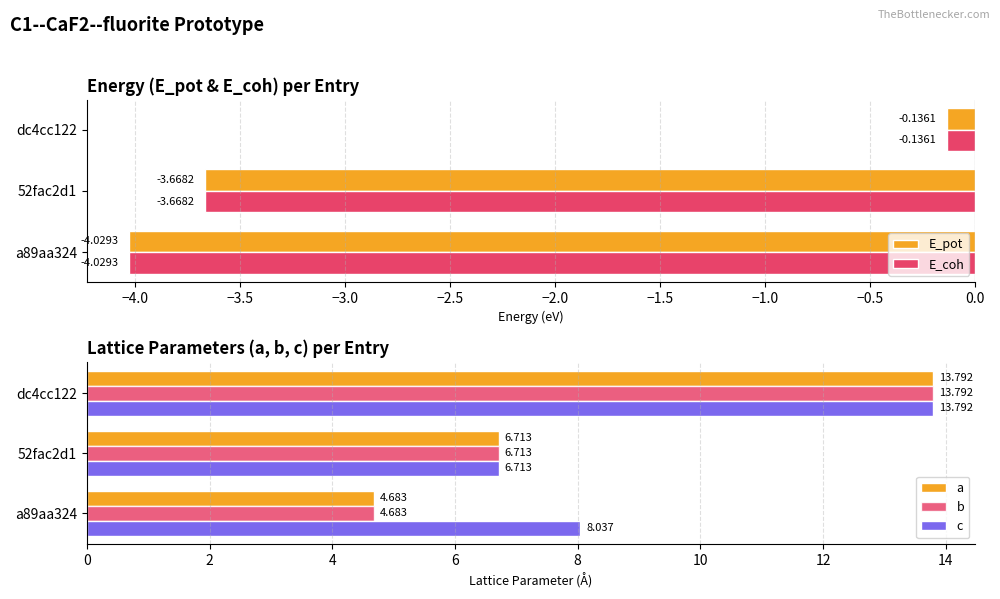

Which category has the highest value in the a series?

dc4cc122